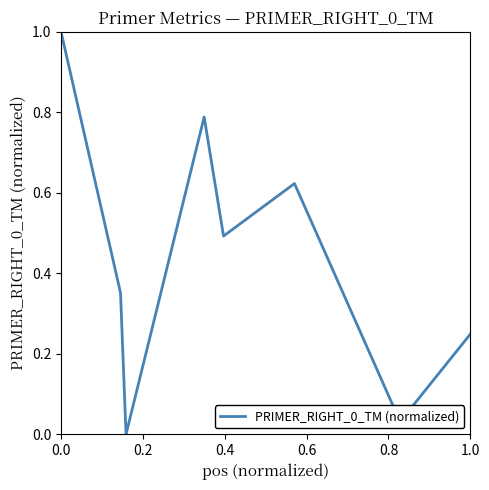

What is the maximum value shown in the chart?

1.0